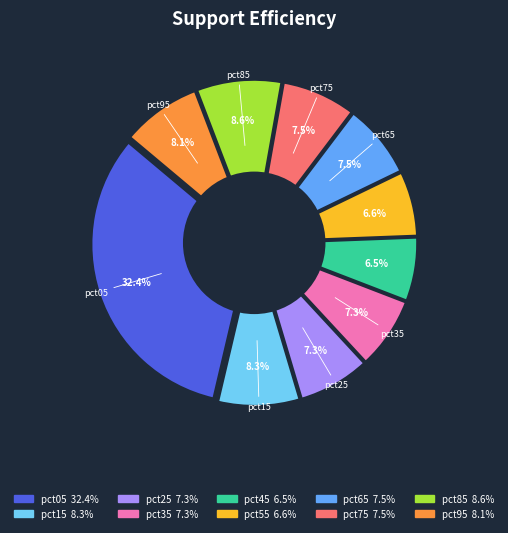

Does any single category account for the majority?

No